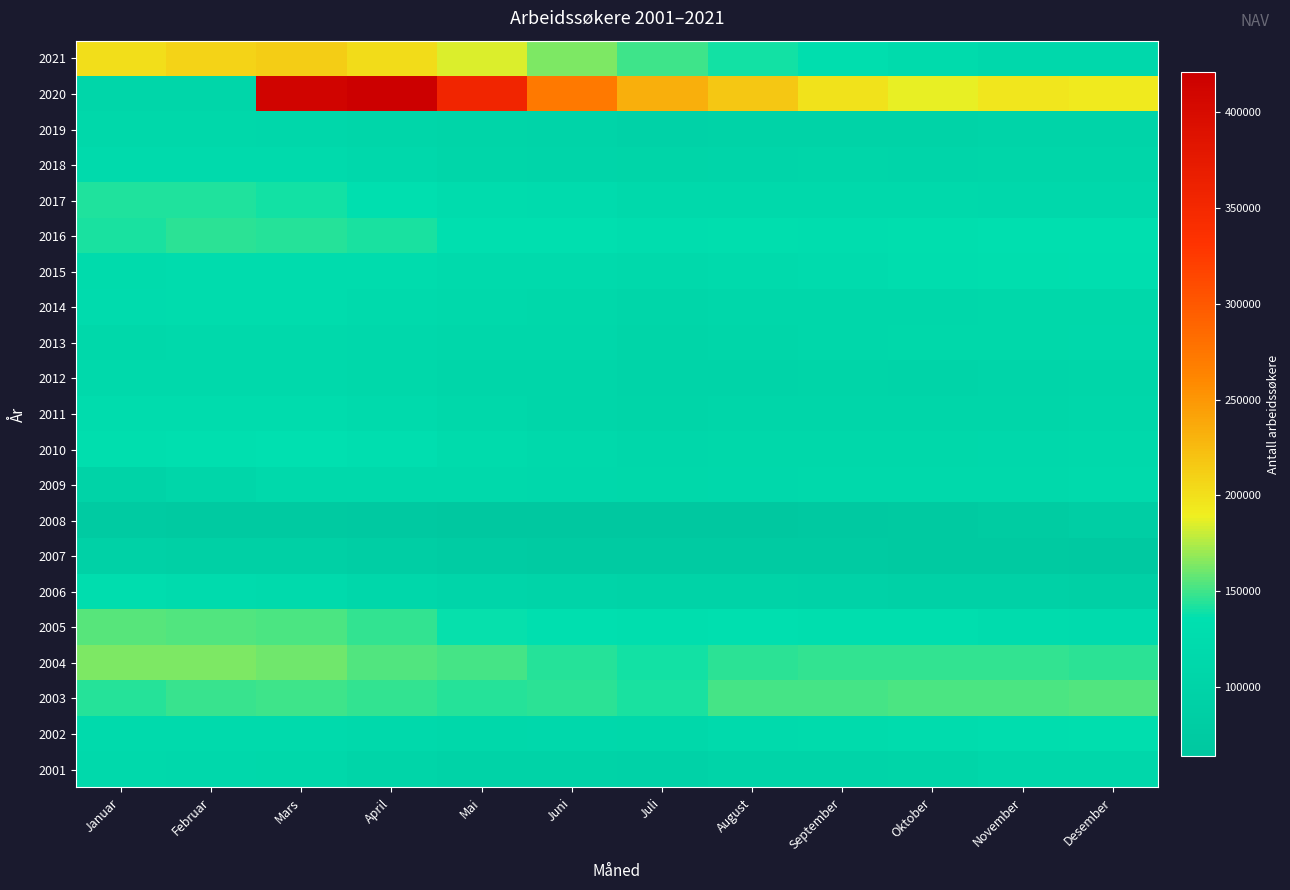

Rank the series by their maximum value, from highest to lowest.

2020, 2021, 2004, 2005, 2003, 2016, 2017, 2010, 2015, 2002, 2006, 2014, 2011, 2018, 2009, 2012, 2001, 2013, 2019, 2007, 2008